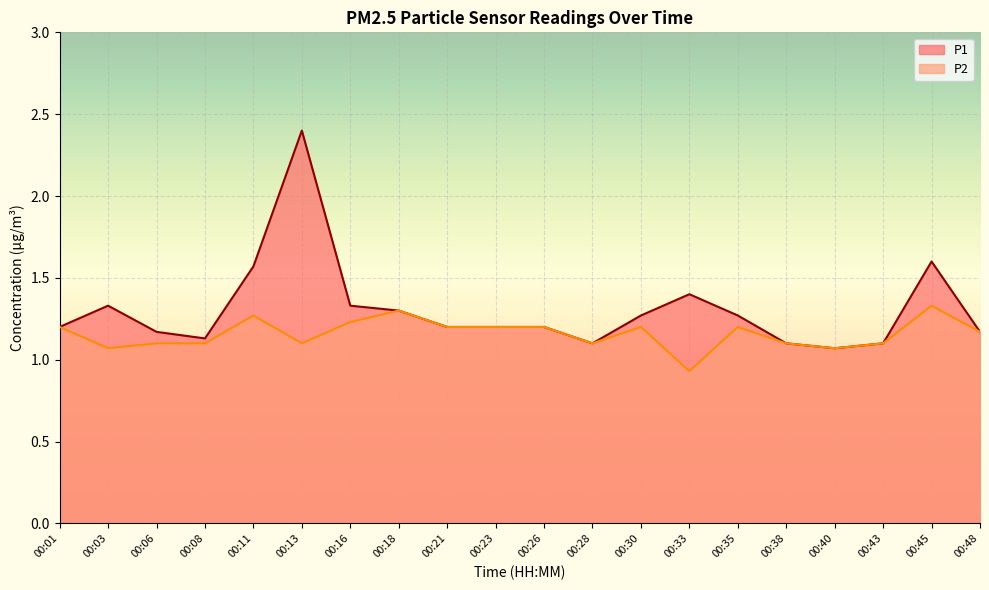

List the labels in order of P1 value, smallest first.

00:40, 00:28, 00:38, 00:43, 00:08, 00:06, 00:48, 00:01, 00:21, 00:23, 00:26, 00:30, 00:35, 00:18, 00:03, 00:16, 00:33, 00:11, 00:45, 00:13